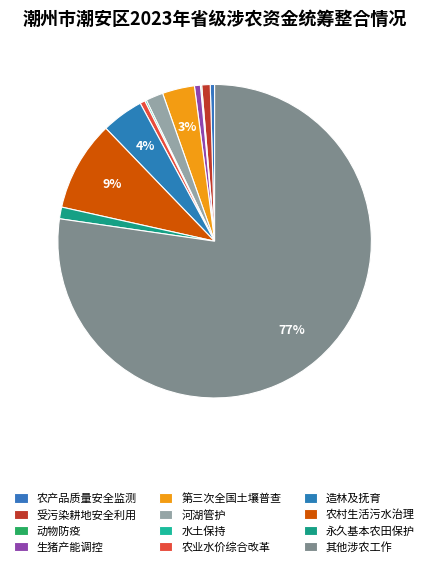

What percentage is NOT represented by 农村生活污水治理?

90.7%